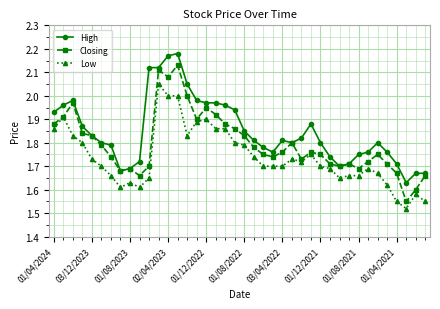

True or false: High has more than 1 points higher than both neighbors.

True